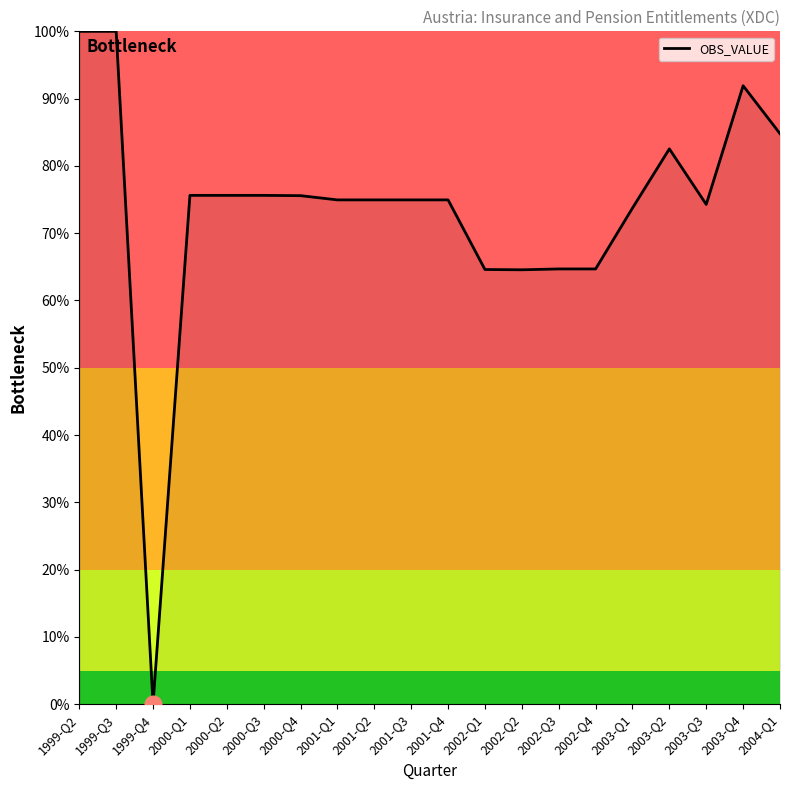

Which has a higher value, 2002-Q1 or 2004-Q1?

2004-Q1